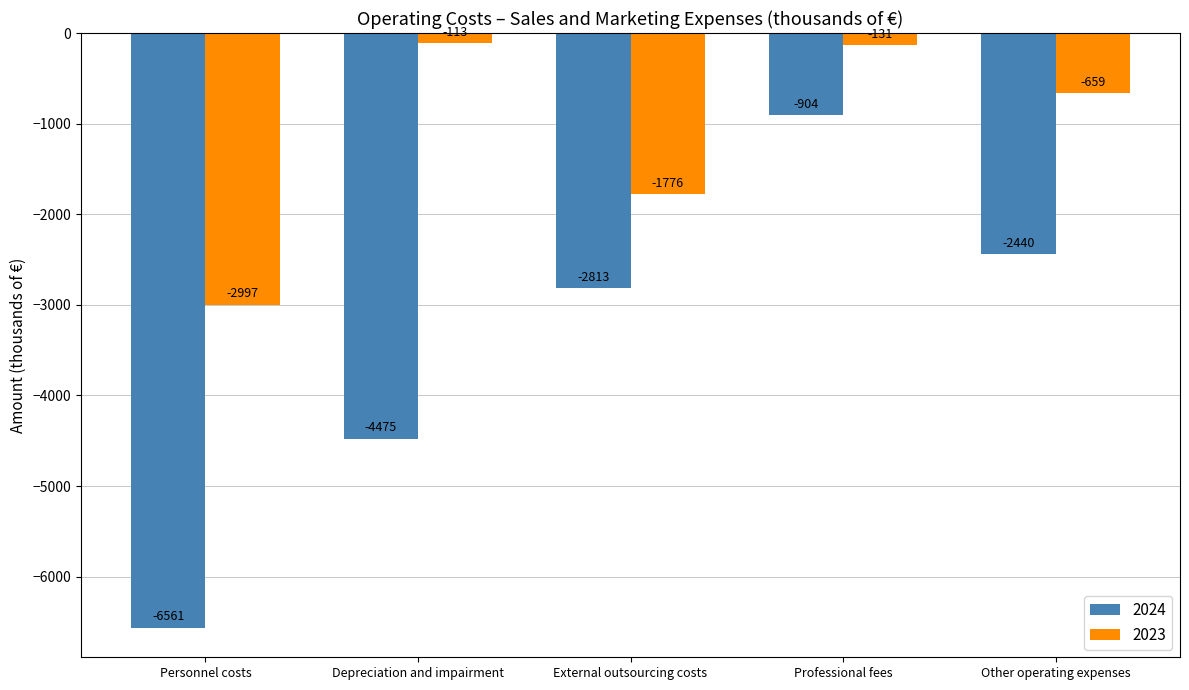

What are all the series names shown in the legend?

2024, 2023